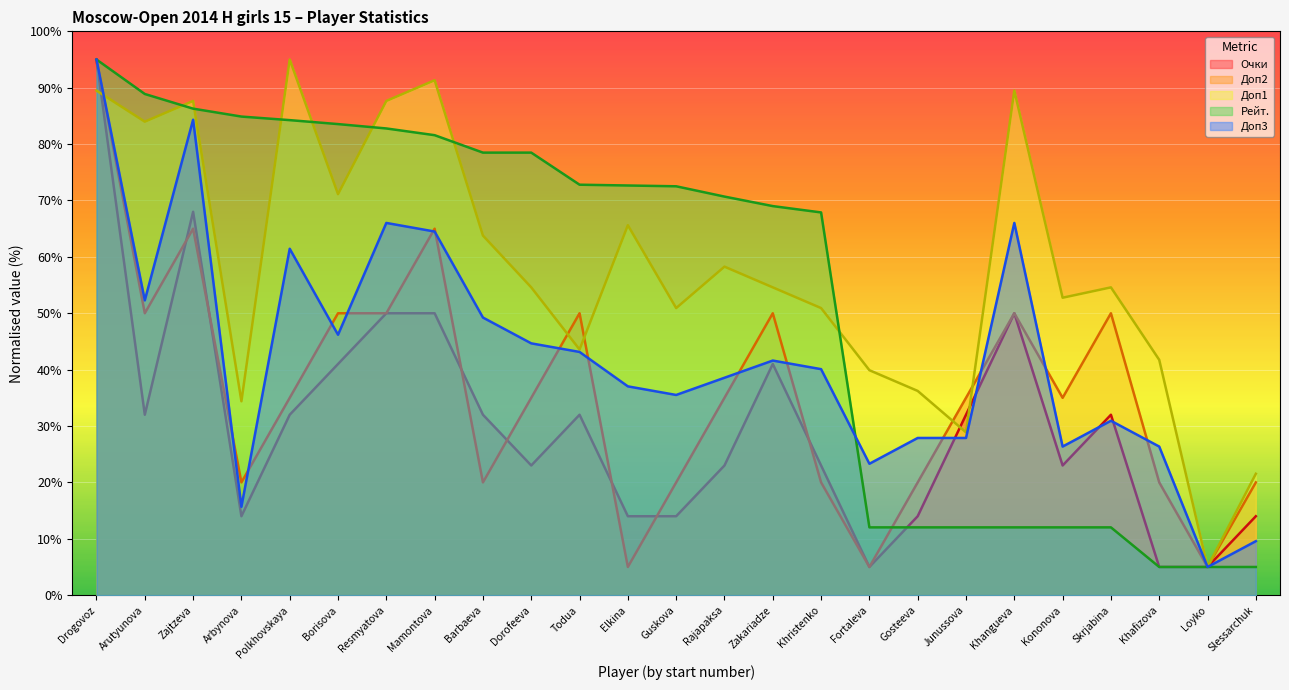

At which label does Доп3 reach its peak?

Drogovoz